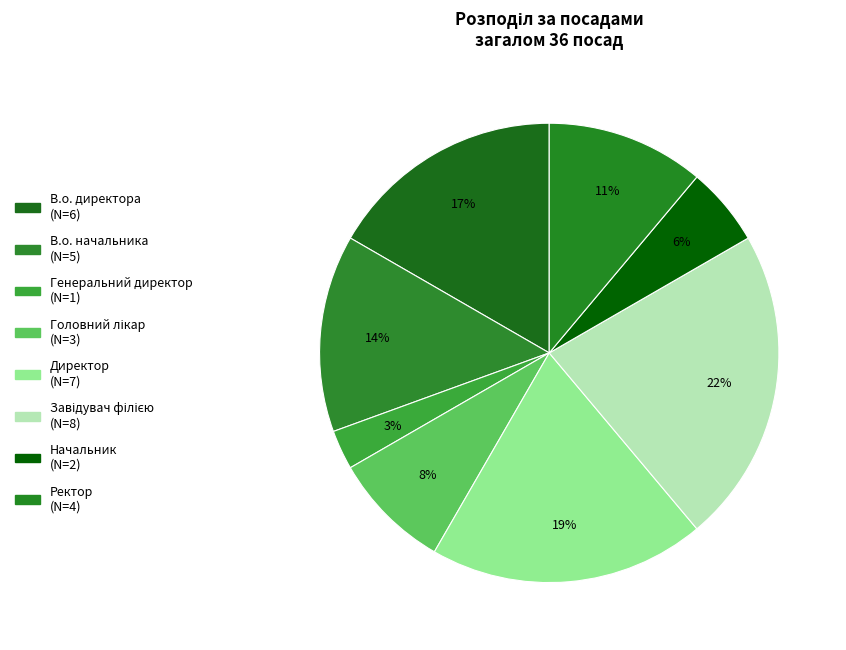

Which category has the smallest portion of the pie?

Генеральний директор